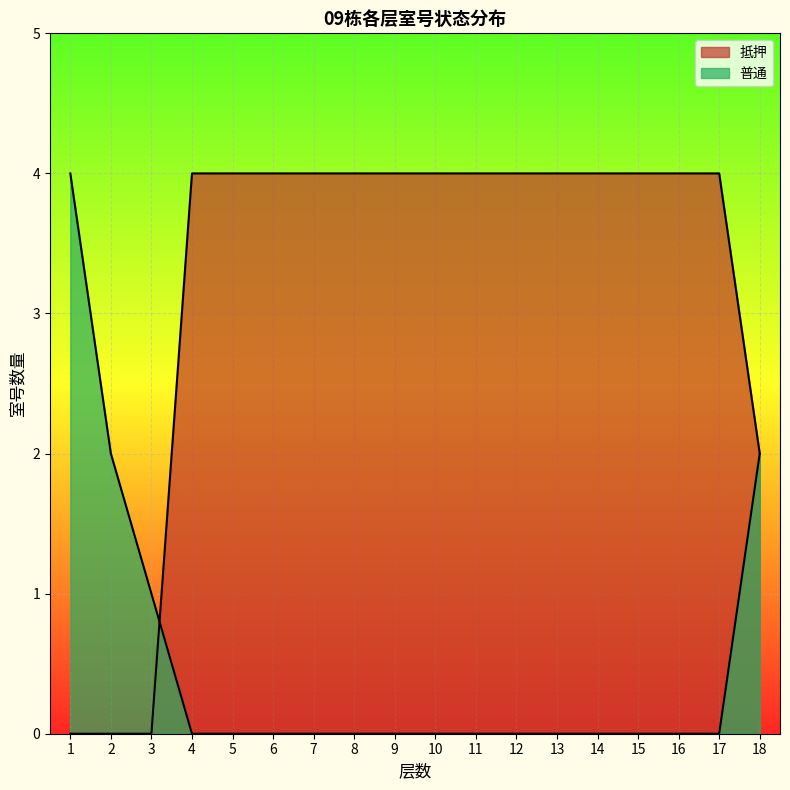

After their last crossing, which series has the higher values: 抵押 or 普通?

抵押